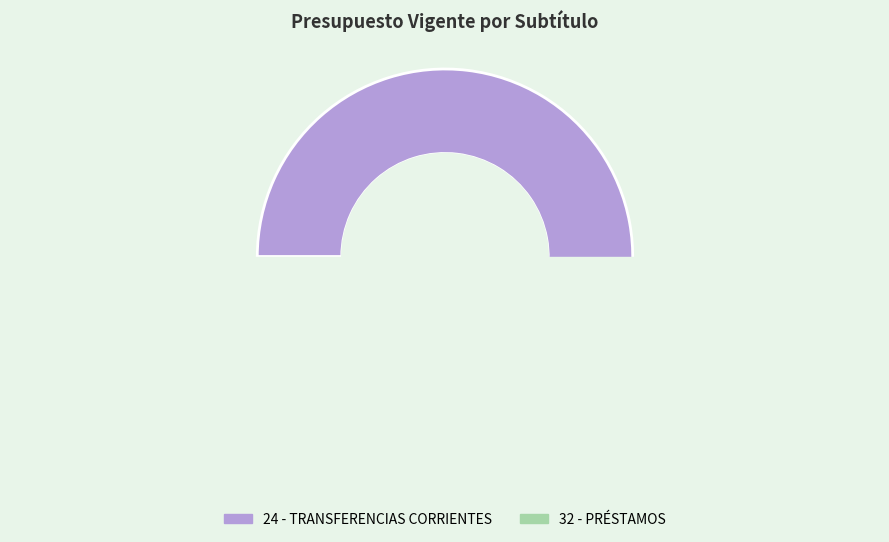

To the nearest percent, what is the average slice percentage?

50%